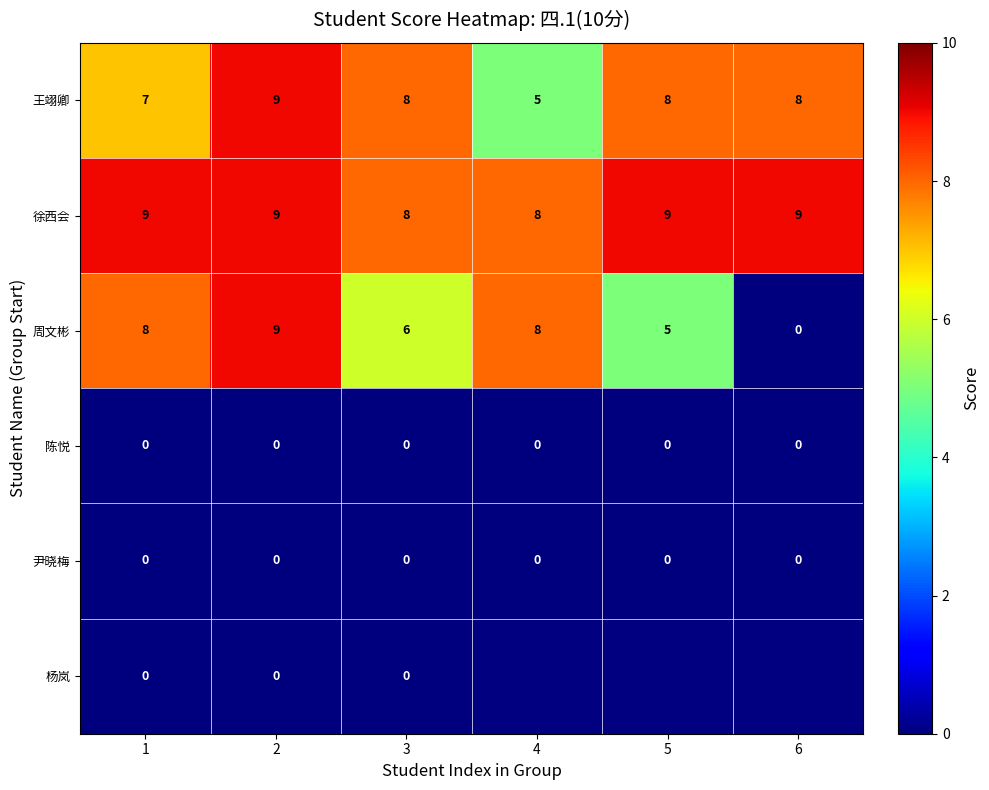

What is the total value across all series at 2?

27